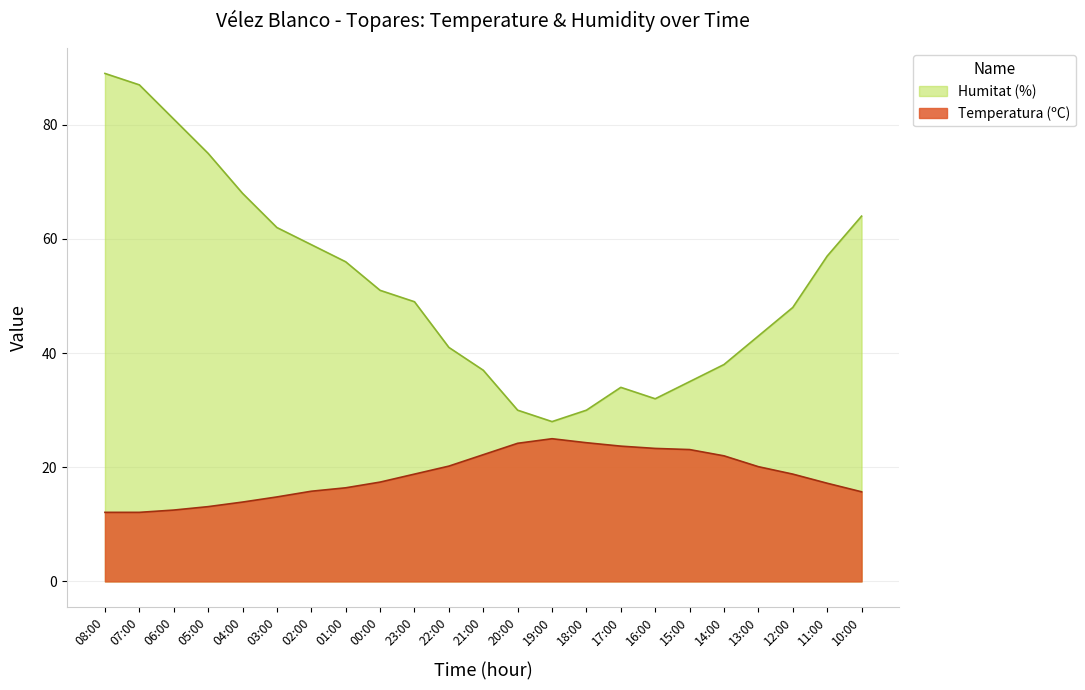

Which series has the largest range (max minus min)?

Humitat (%)